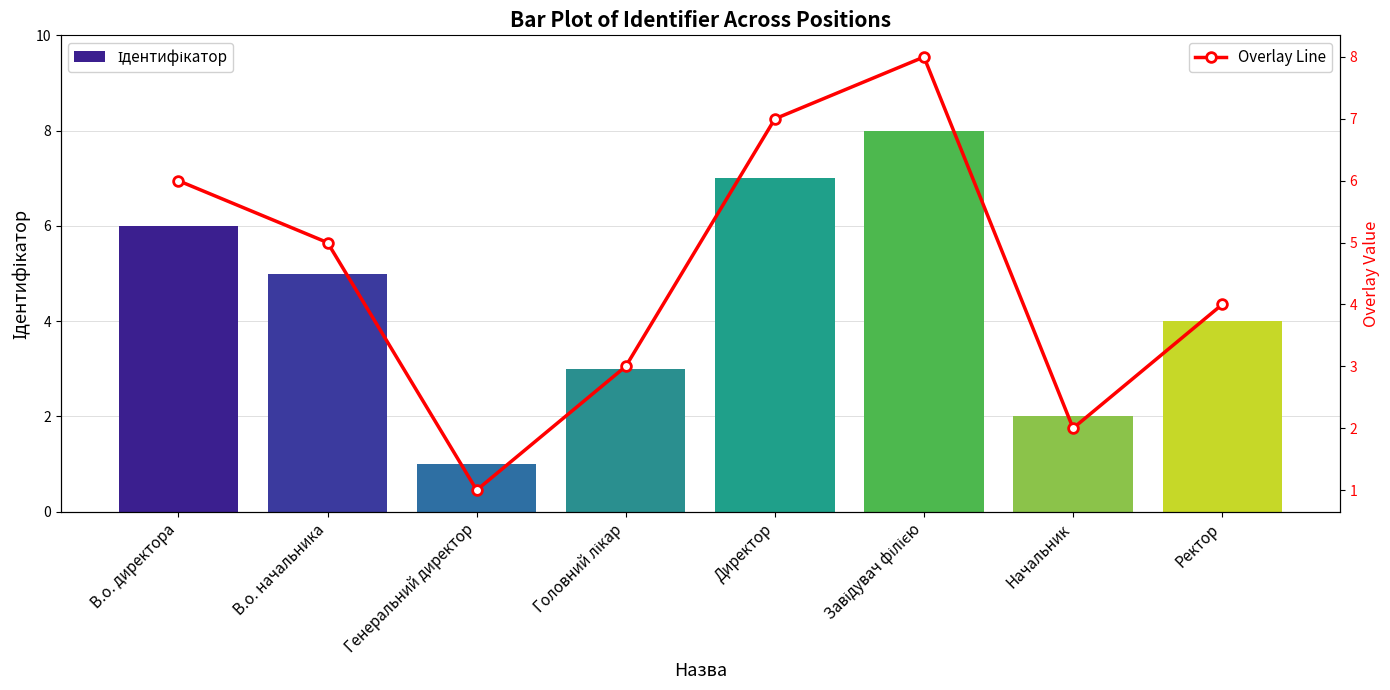

What is the difference between the second highest and second lowest values in the Ідентифікатор series?

5